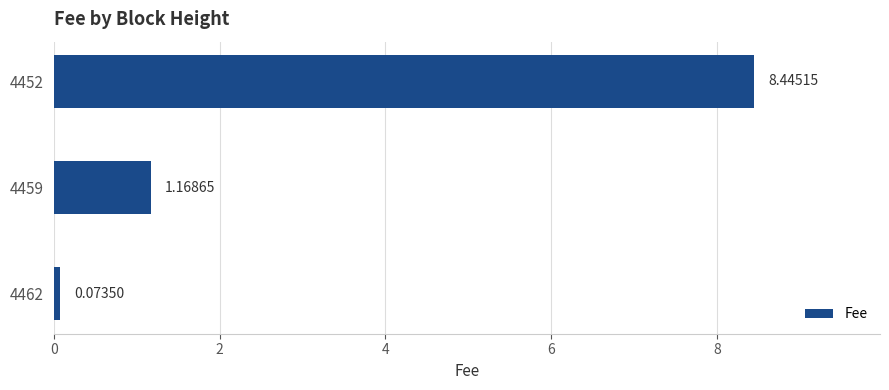

Count the number of values greater than 1.

2